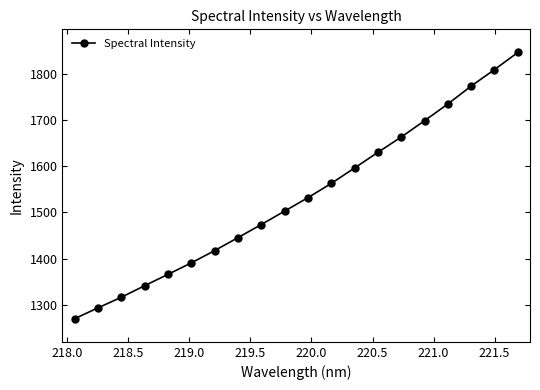

Reading left to right, list all the values displayed in this chart.

1270.5	1293.9	1316.9	1341.8	1366.4	1391.1	1417.6	1445.7	1474.0	1503.0	1532.1	1562.9	1596.2	1630.1	1663.1	1698.3	1734.5	1773.2	1808.8	1845.8